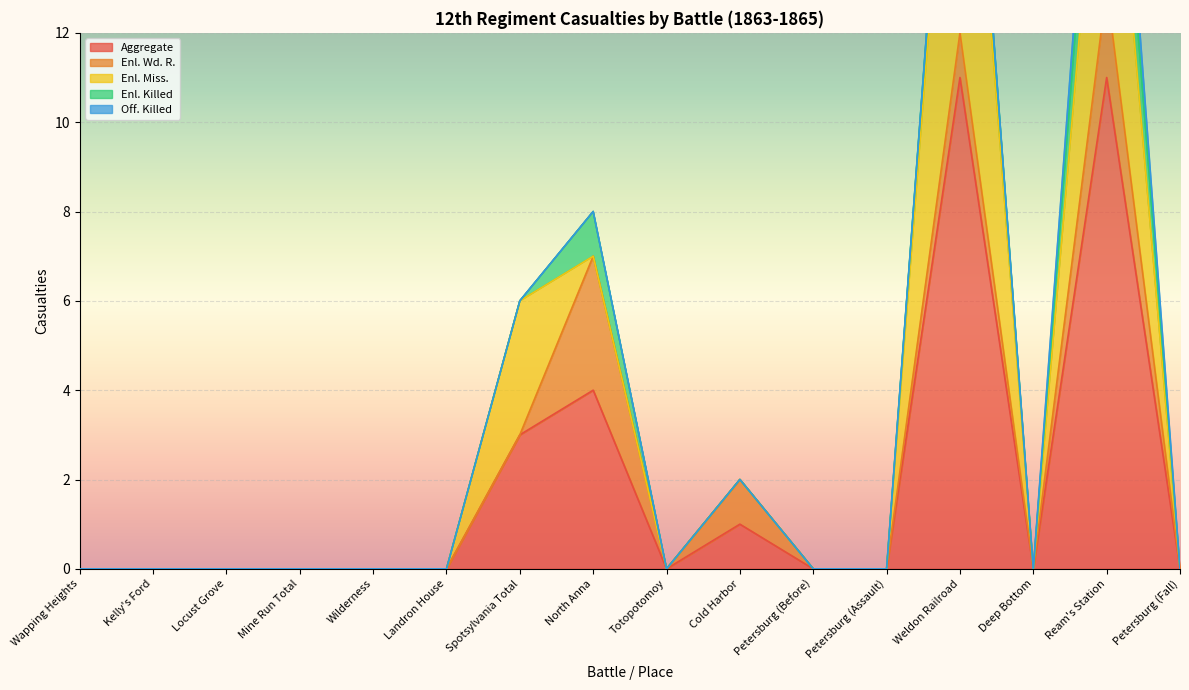

What position from the left is Landron House?

6